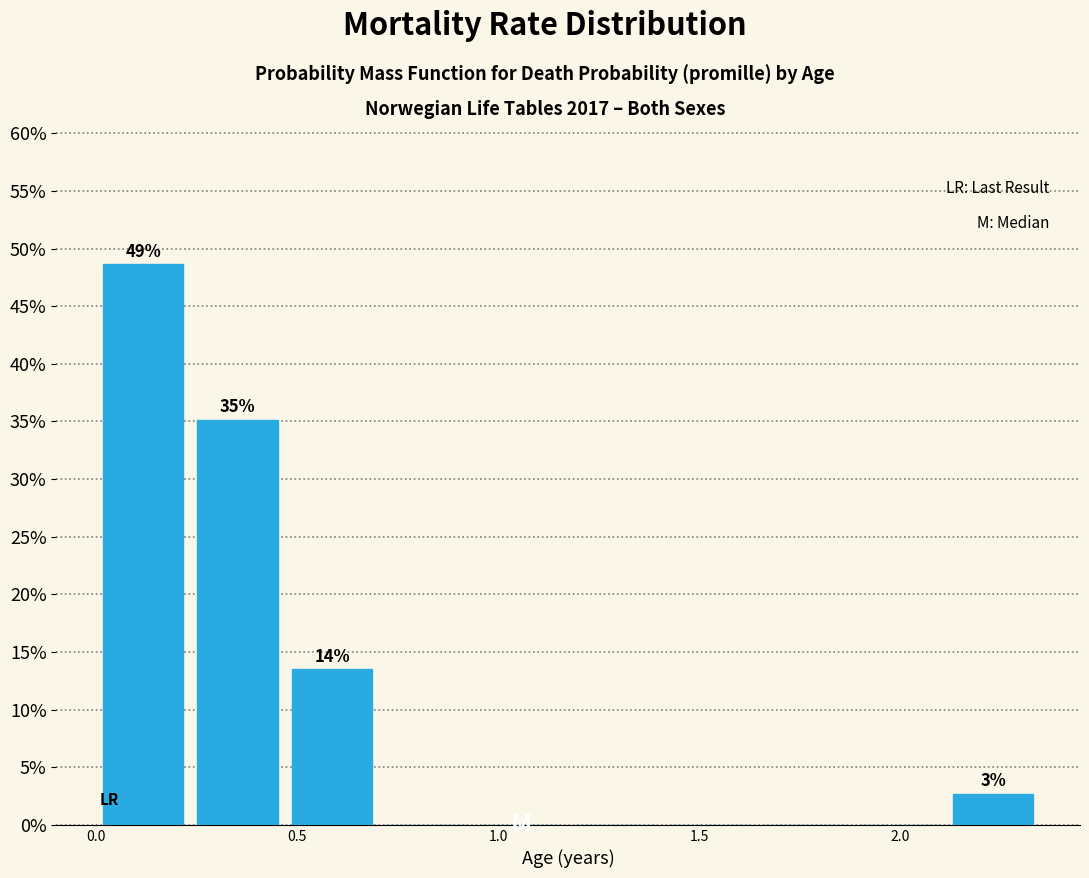

Over which range of the x-axis is the bar tallest?

0.00 to 0.25